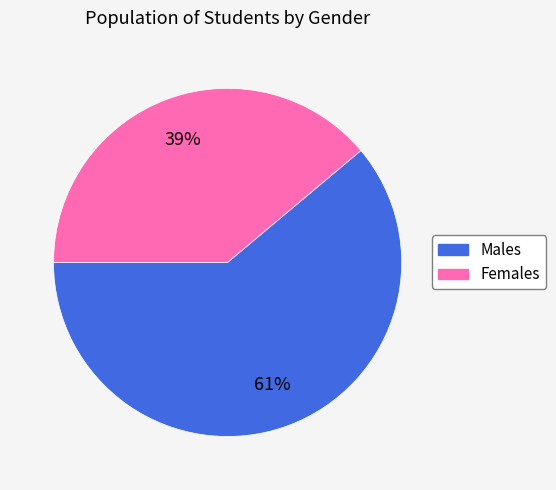

To the nearest percent, what is the difference between the largest and smallest slice percentages?

22%